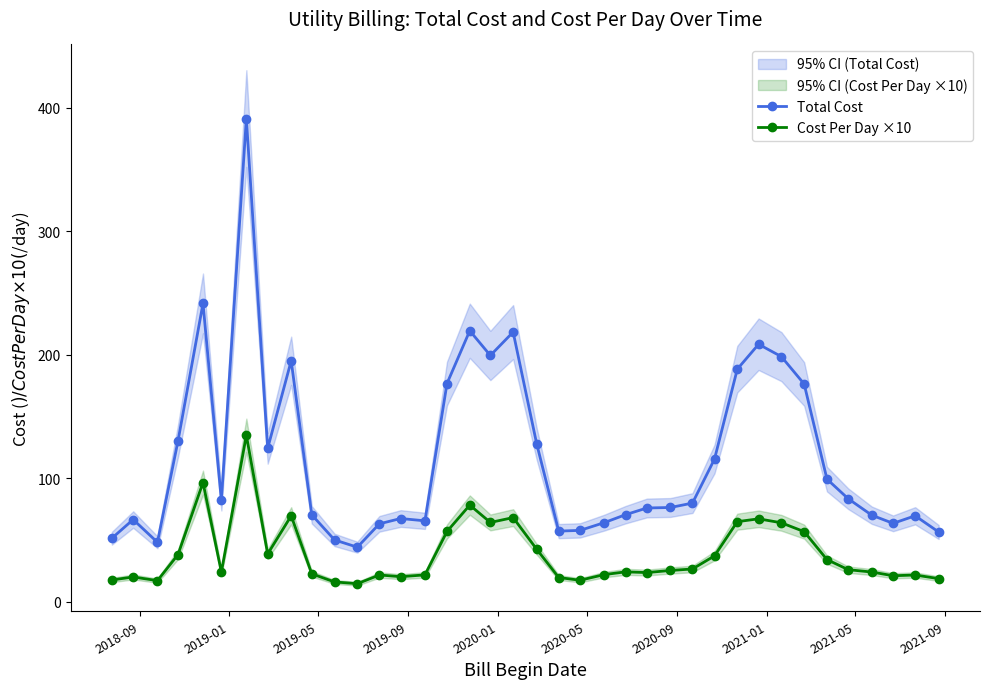

True or false: Cost Per Day ×10 and Total Cost intersect in this chart.

False